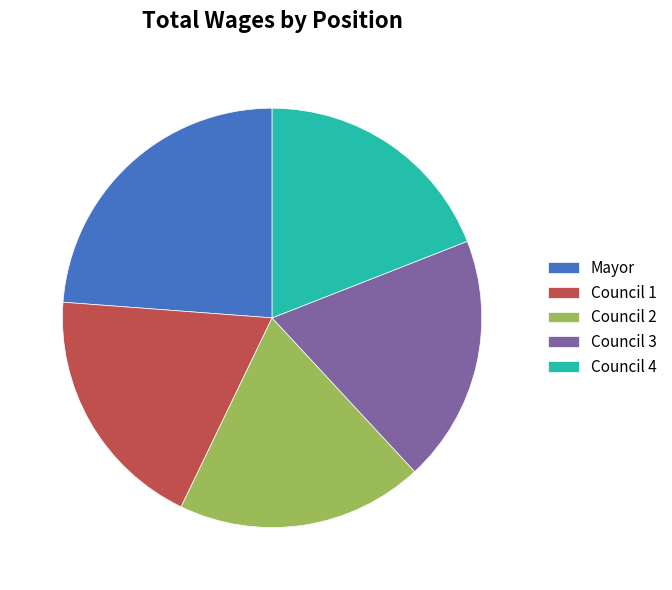

Is it true that Council 4 is 26% of the pie?

False